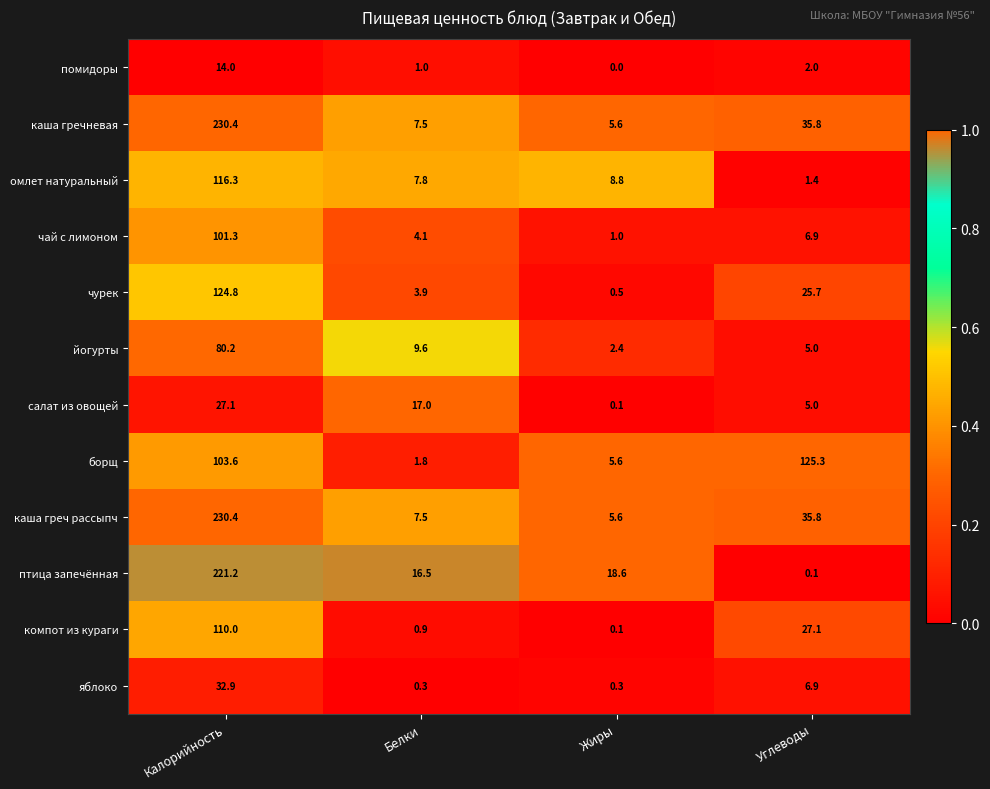

At which label does птица запечённая first exceed 18?

Калорийность